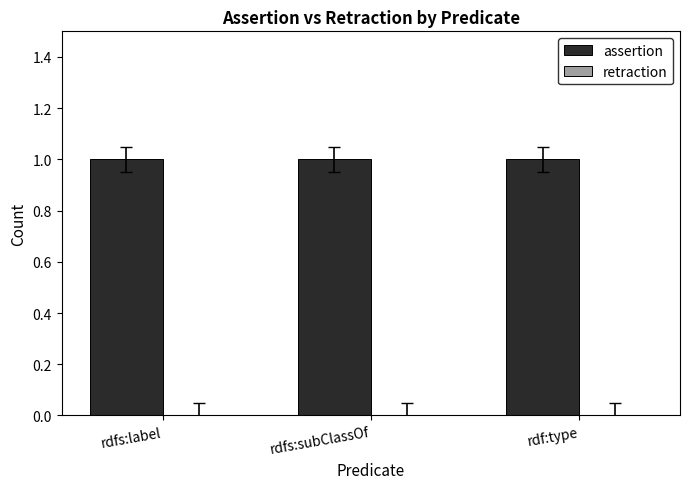

At how many categories does at least one series exceed 0?

3